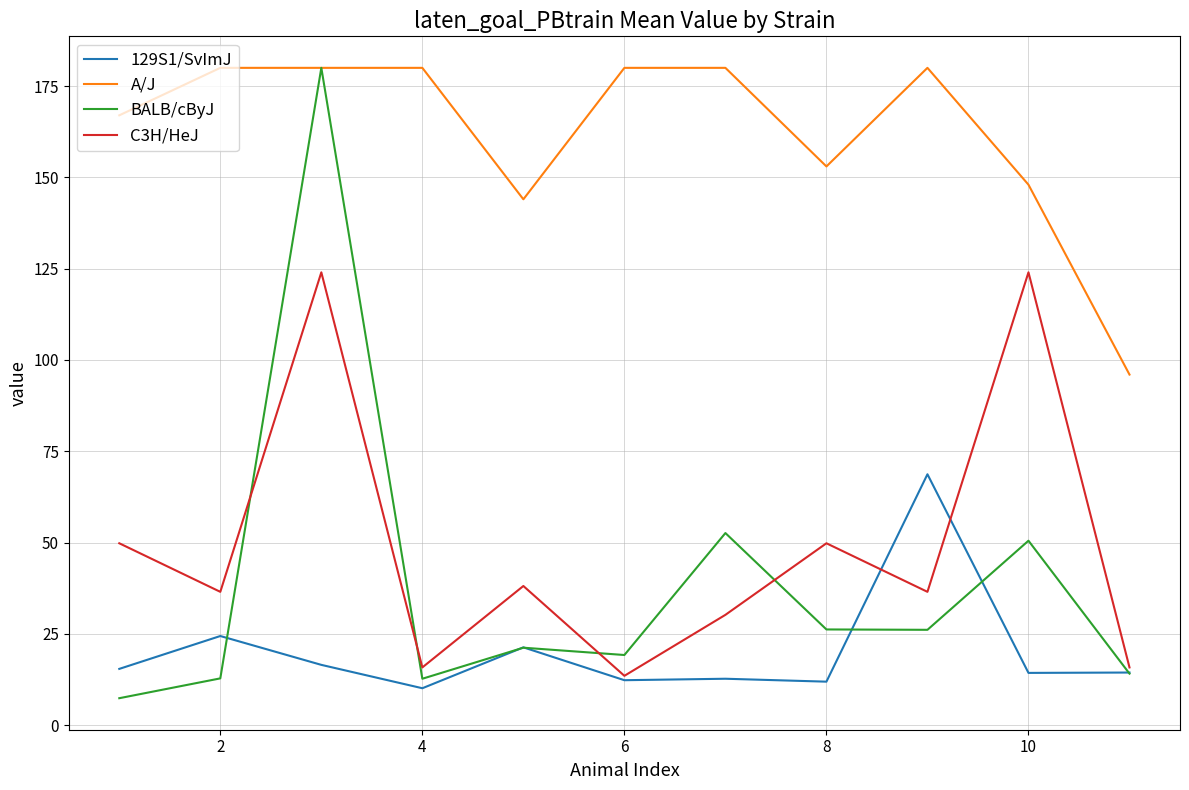

Which series has the largest total across all categories?

A/J